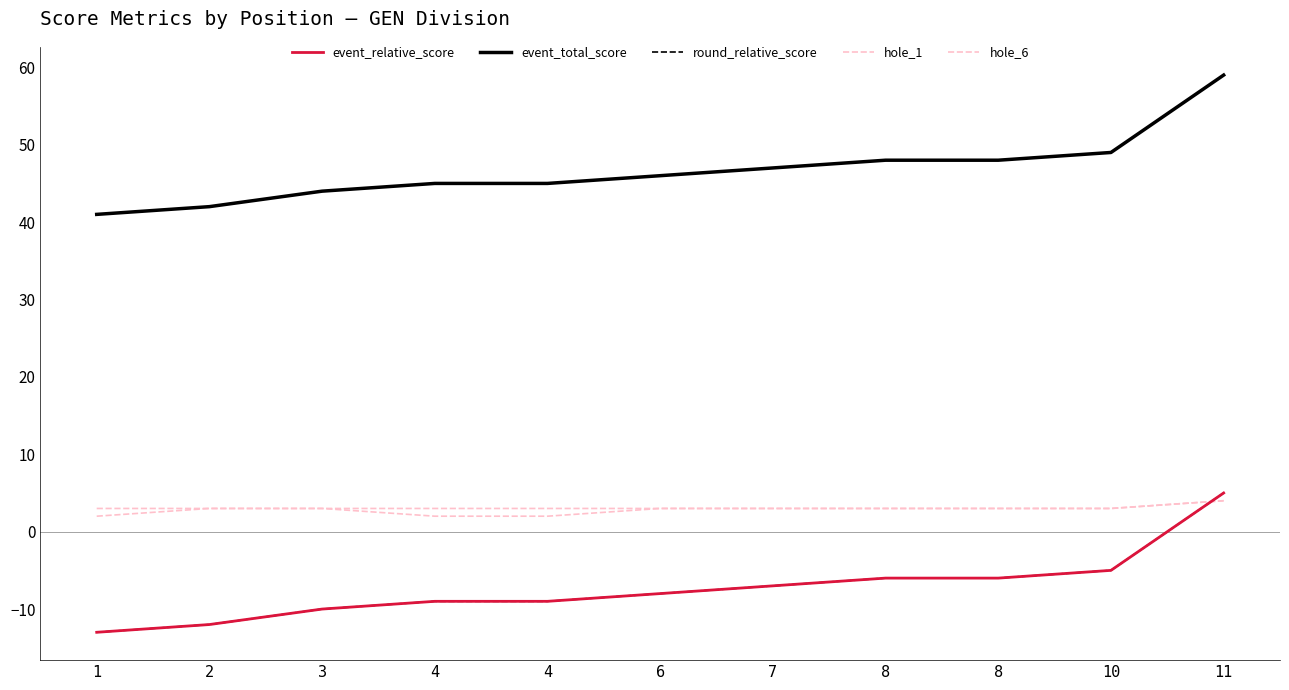

Does the chart have visible grid lines?

No